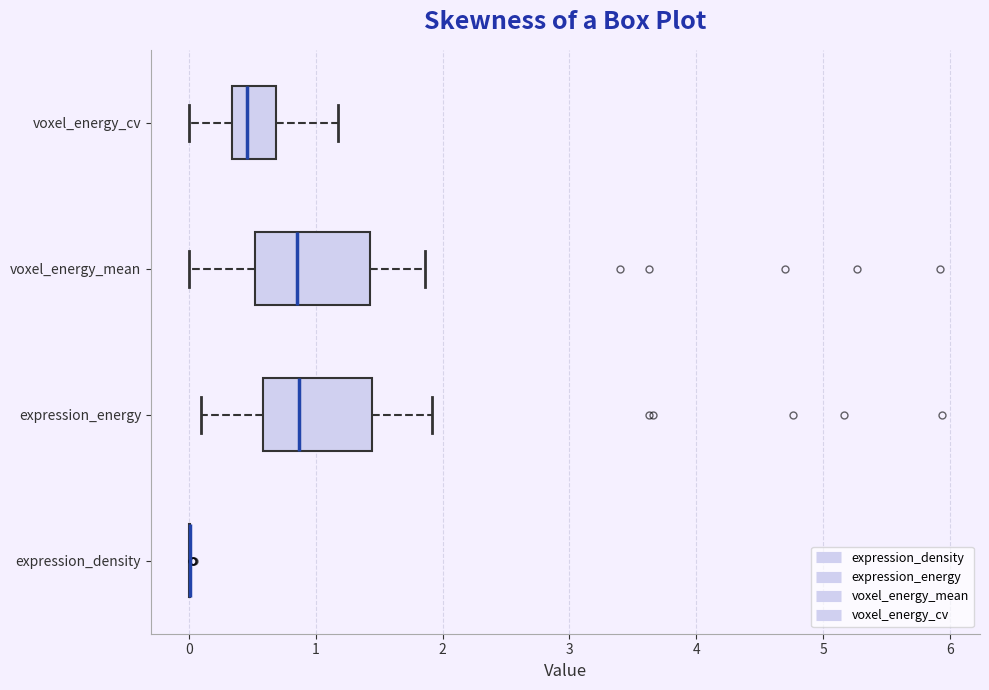

Reading bottom to top, read every box against the x-axis: the position of its median line, the range the box covers, and the ends of its whiskers. The values are not printed on the chart, so give them approximately, as read against the axis.

expression_density: box collapsed to a line at 0.0, whiskers 0.0 to 0.0
expression_energy: median 0.9, box 0.6 to 1.4, whiskers 0.1 to 1.9
voxel_energy_mean: median 0.9, box 0.5 to 1.4, whiskers 0.0 to 1.9
voxel_energy_cv: median 0.5, box 0.3 to 0.7, whiskers 0.0 to 1.2